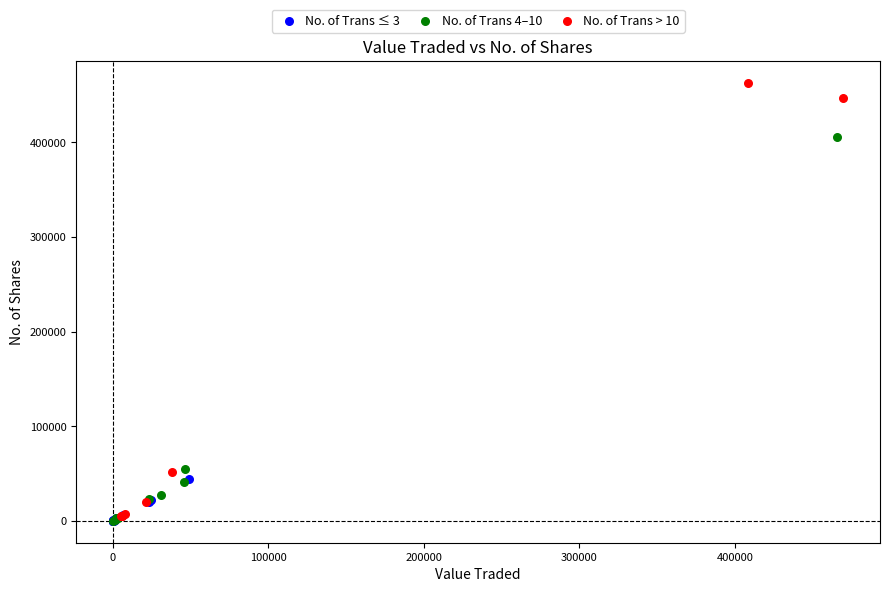

Which series has the largest Y range (max minus min)?

No. of Trans > 10